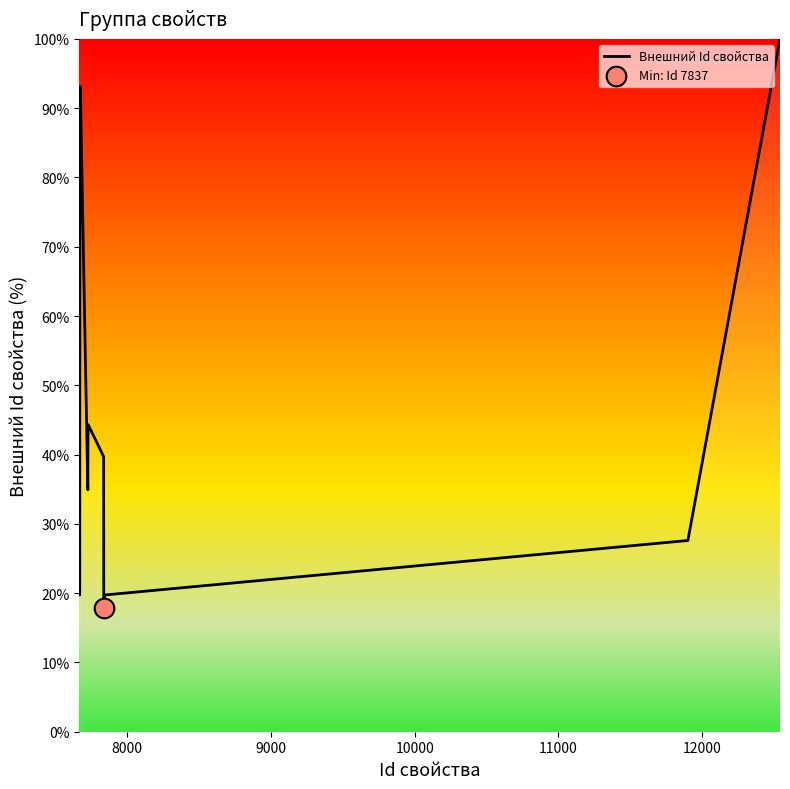

What is the difference between the maximum and minimum values?

82.1